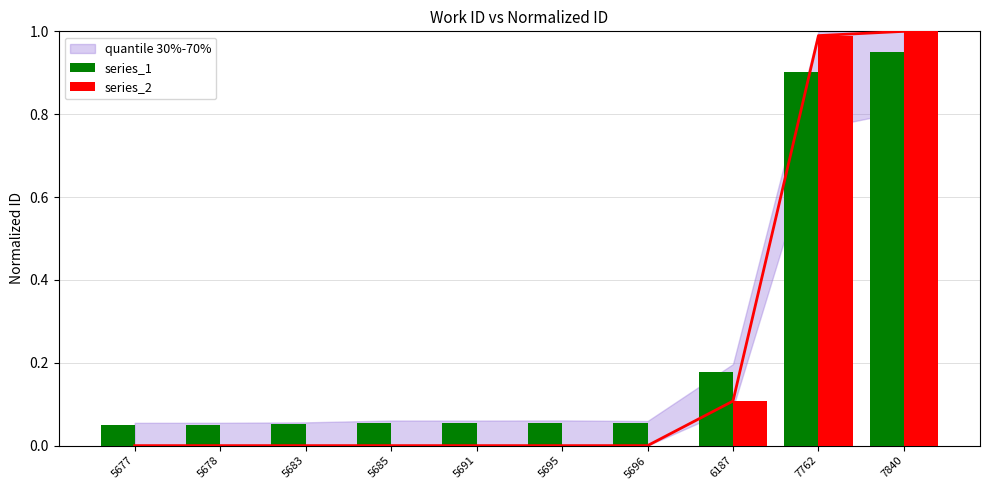

List the series in order of their peak value, highest first.

series_2, series_1